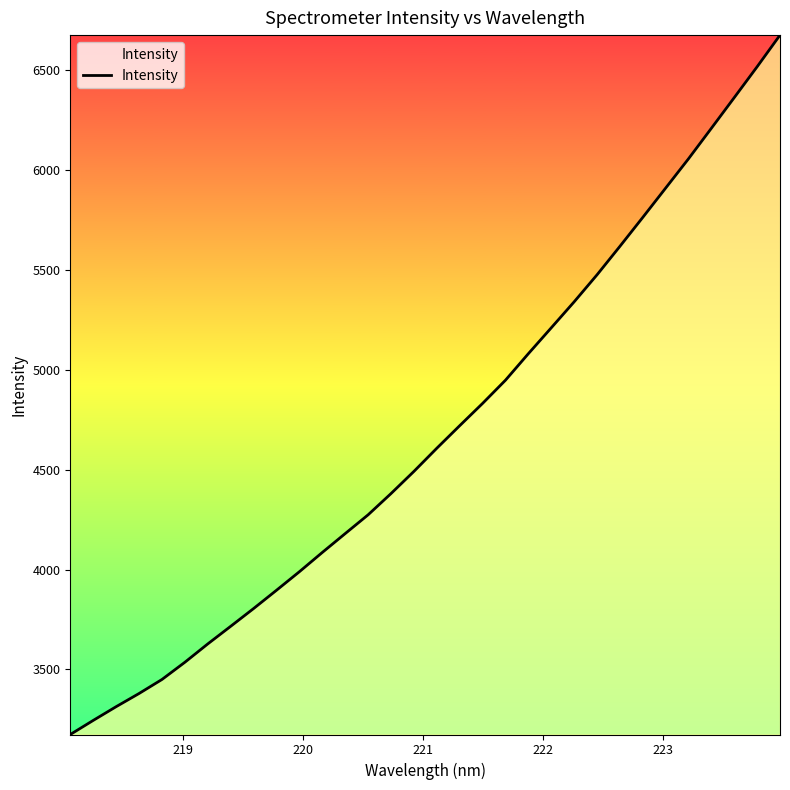

What is the difference between the maximum and minimum values?

3502.9